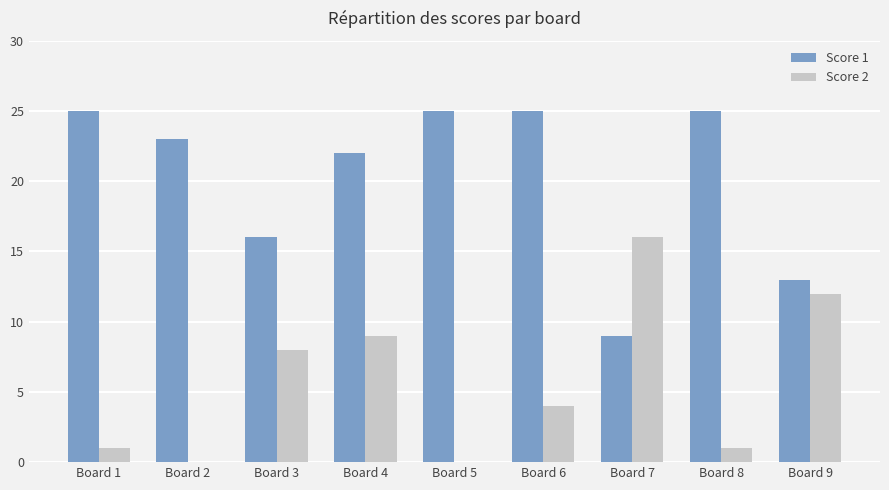

What is the total value across all series at Board 9?

25